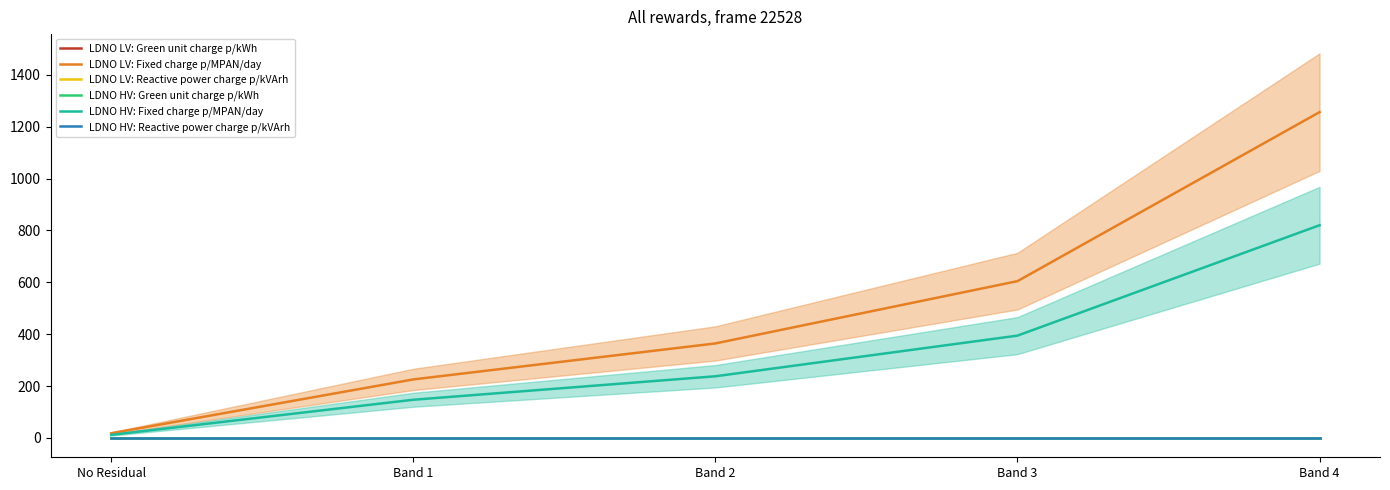

What is the total value across all series at No Residual?

29.9